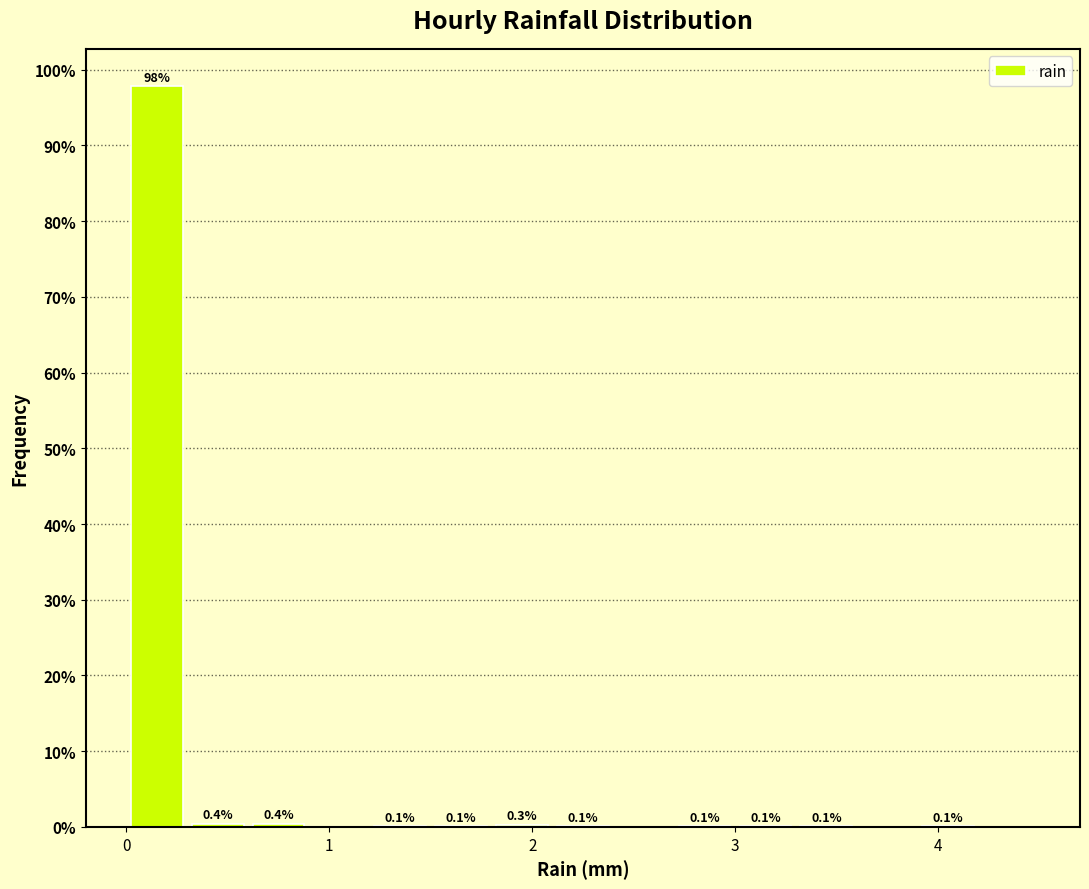

Read against the x-axis, roughly where is the centre of the tallest bar?

0.2